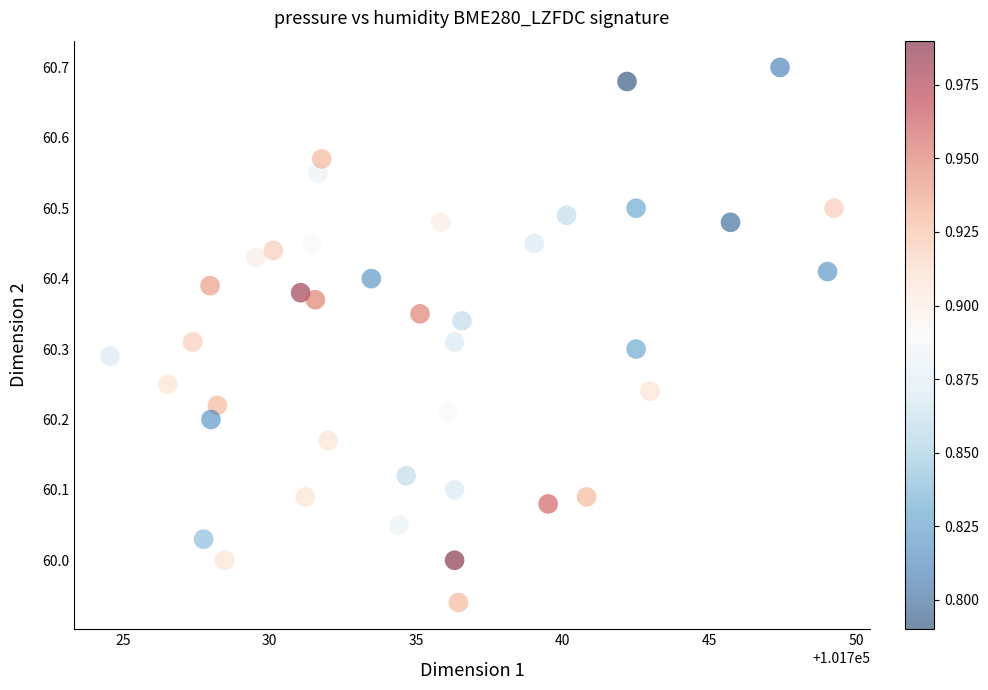

What is the range of Y values (max minus min)?

0.8